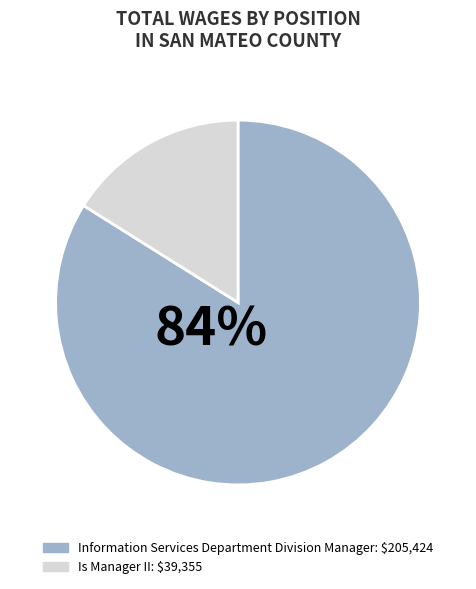

Combined, do Is Manager II and Information Services Department Division Manager account for over 50%?

Yes